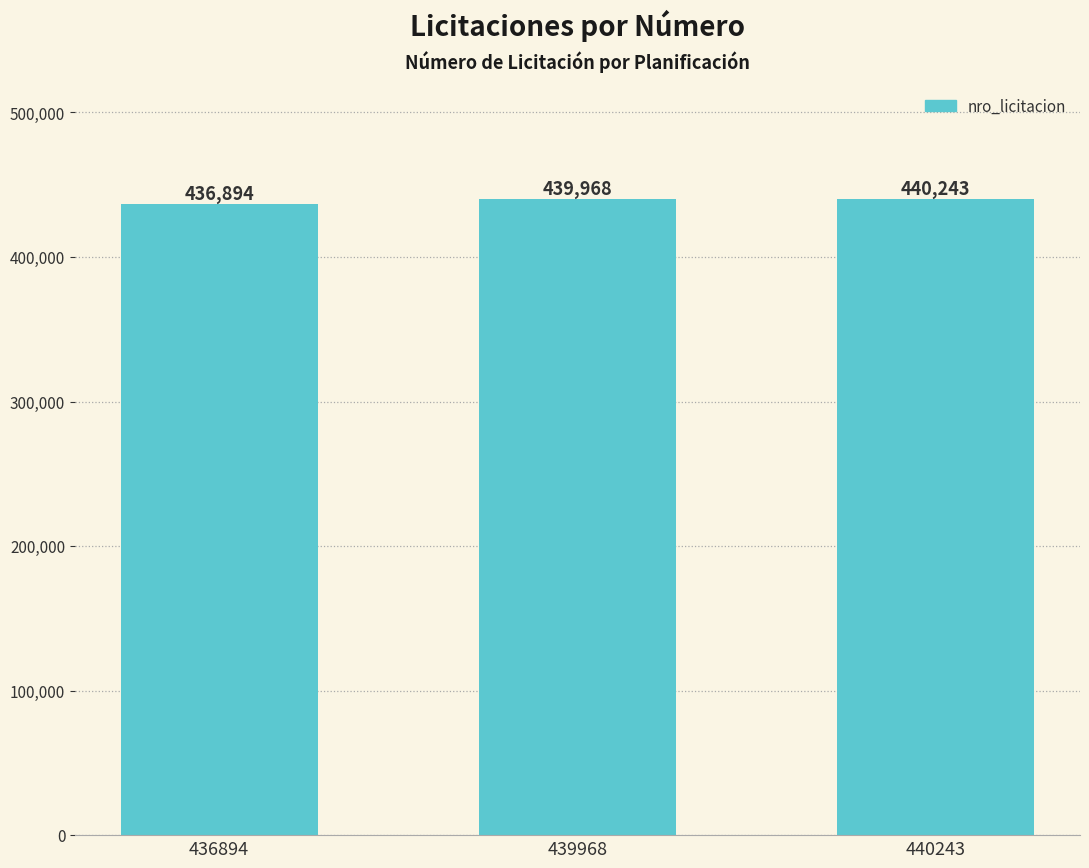

Rank the categories by value from lowest to highest.

436894, 439968, 440243